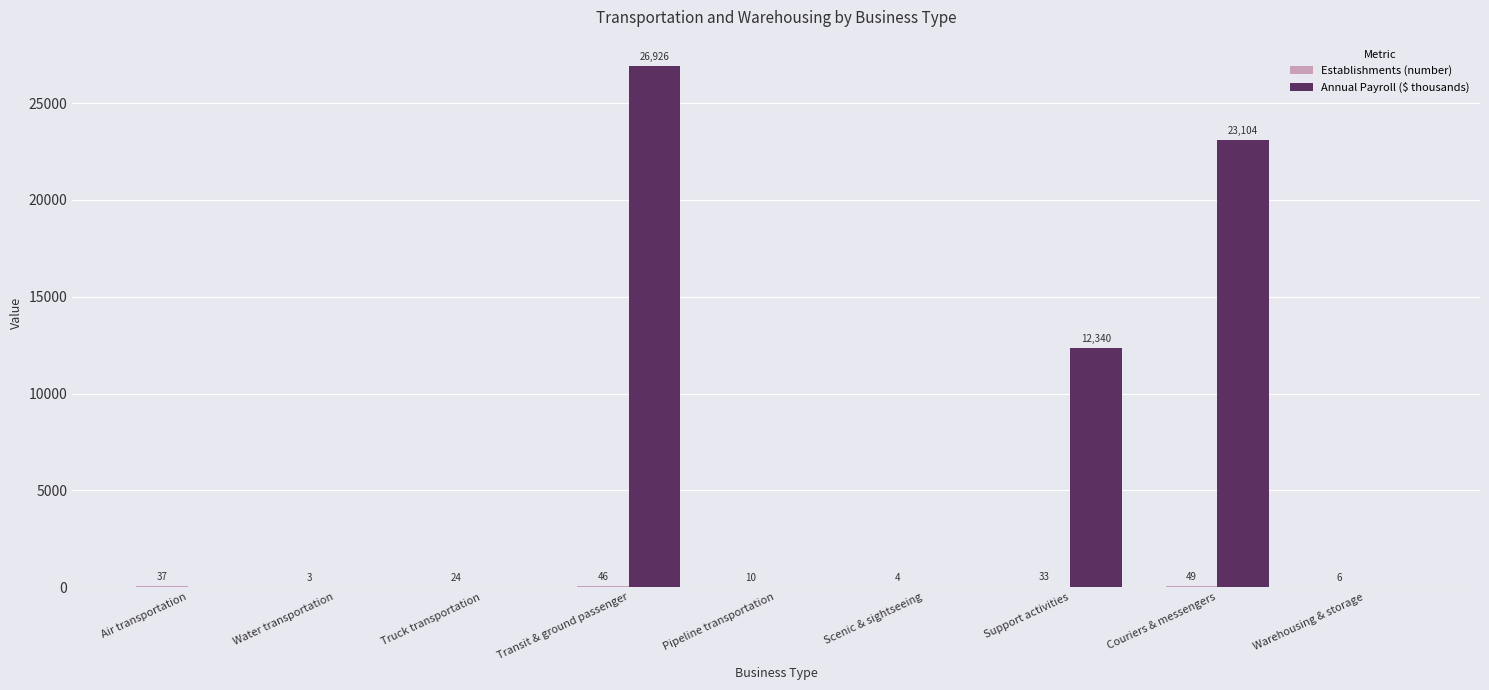

Is it true that Annual Payroll ($ thousands) equals 0 at Scenic & sightseeing?

True